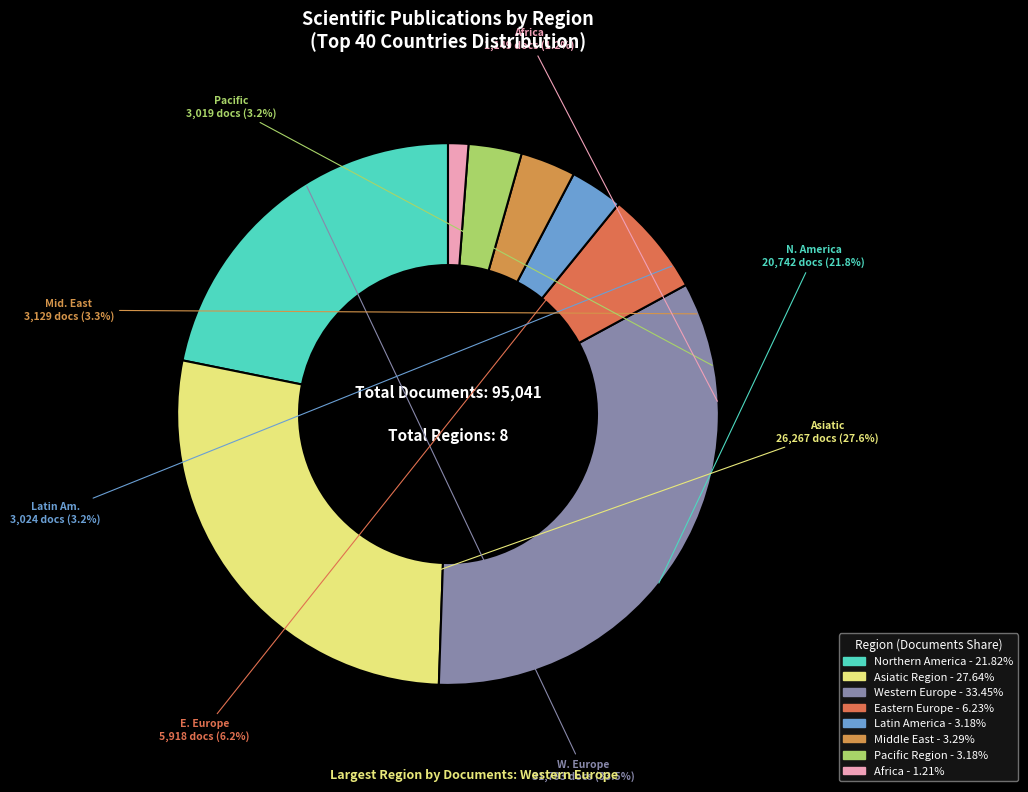

Does any single category account for the majority?

No